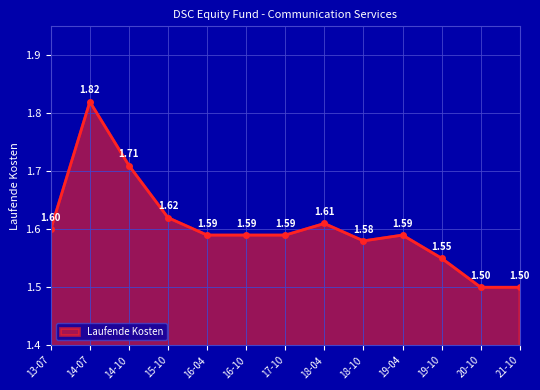

What is the ratio of the value at 16-10 to the value at 18-04?

1.0